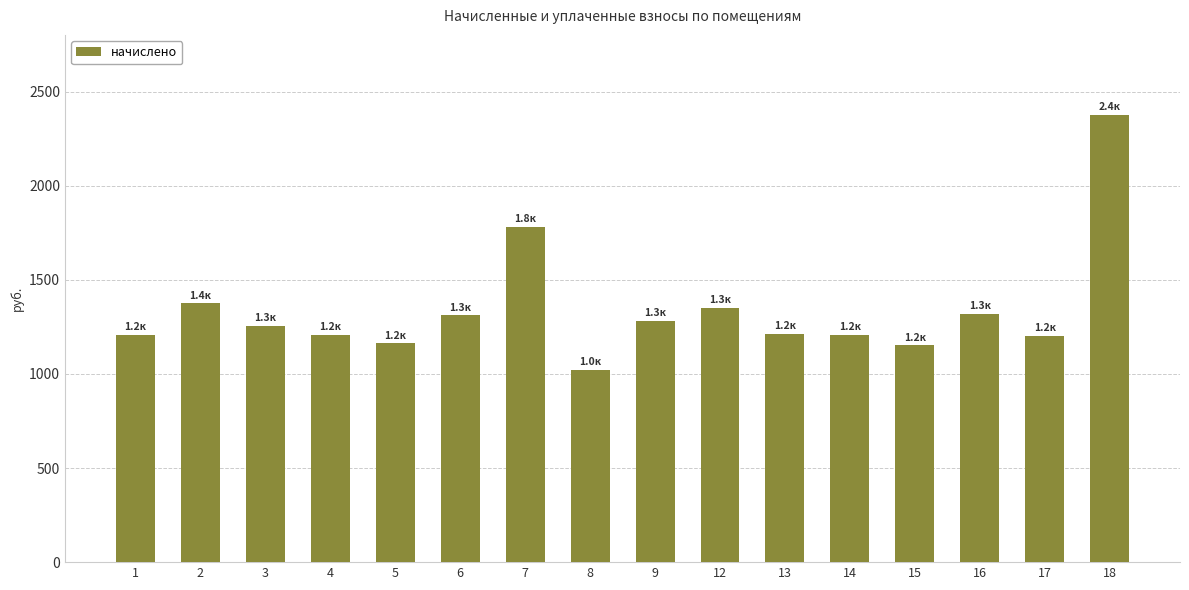

What is the average value?

1338.6